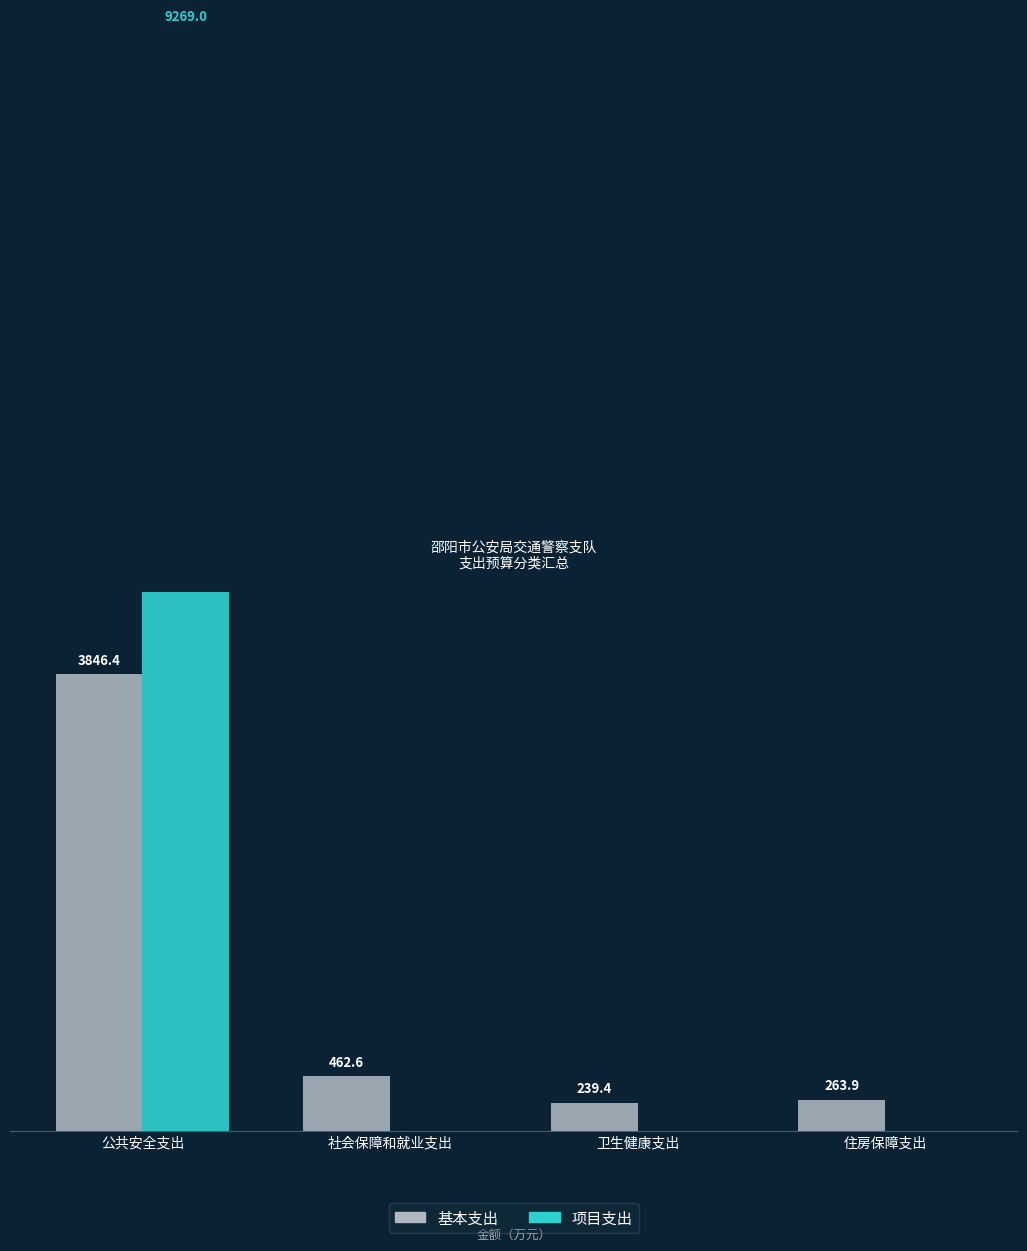

Reading left to right, what are all the values shown in this chart?

基本支出: 公共安全支出=3846.4	社会保障和就业支出=462.6	卫生健康支出=239.4	住房保障支出=263.9
项目支出: 公共安全支出=9269.0	社会保障和就业支出=0.0	卫生健康支出=0.0	住房保障支出=0.0